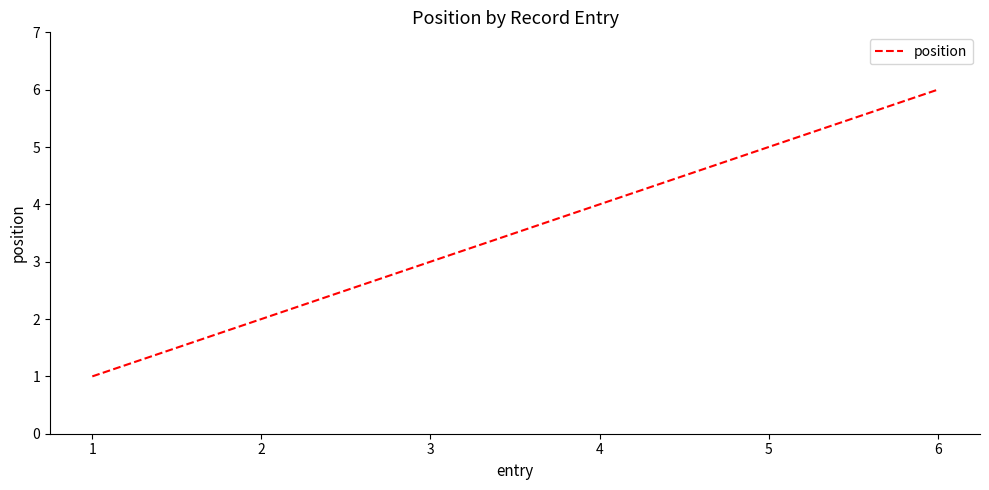

What is the change in value from 2 to 3?

+1